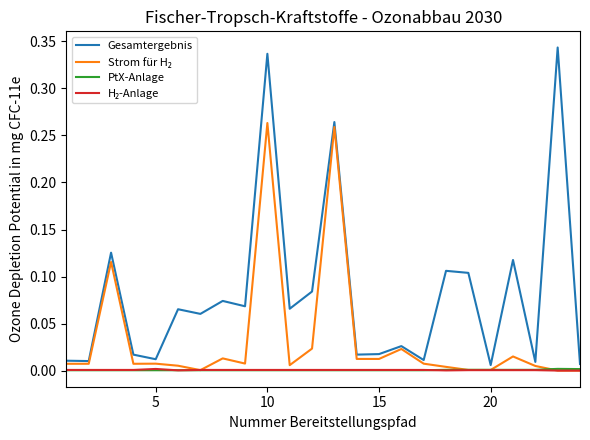

Does the chart have visible grid lines?

No